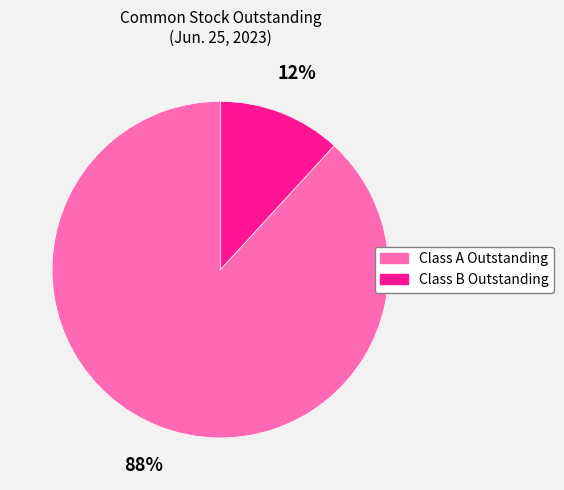

Does any single category account for the majority?

Yes